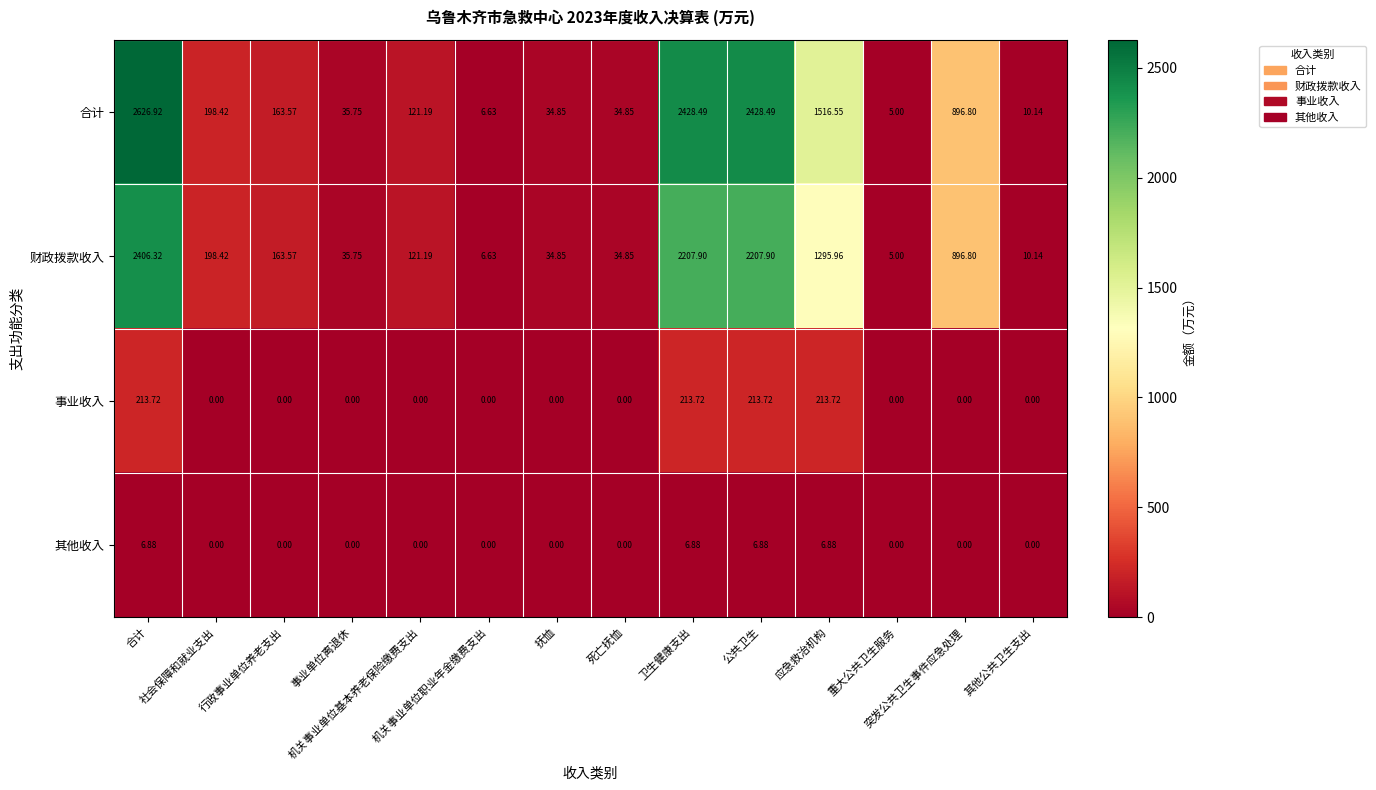

Reading right to left, what are all the values shown in this chart?

合计: 其他公共卫生支出=10.1	突发公共卫生事件应急处理=896.8	重大公共卫生服务=5.0	应急救治机构=1516.5	公共卫生=2428.5	卫生健康支出=2428.5	死亡抚恤=34.9	抚恤=34.9	机关事业单位职业年金缴费支出=6.6	机关事业单位基本养老保险缴费支出=121.2	事业单位离退休=35.8	行政事业单位养老支出=163.6	社会保障和就业支出=198.4	合计=2626.9
财政拨款收入: 其他公共卫生支出=10.1	突发公共卫生事件应急处理=896.8	重大公共卫生服务=5.0	应急救治机构=1296.0	公共卫生=2207.9	卫生健康支出=2207.9	死亡抚恤=34.9	抚恤=34.9	机关事业单位职业年金缴费支出=6.6	机关事业单位基本养老保险缴费支出=121.2	事业单位离退休=35.8	行政事业单位养老支出=163.6	社会保障和就业支出=198.4	合计=2406.3
事业收入: 其他公共卫生支出=0.0	突发公共卫生事件应急处理=0.0	重大公共卫生服务=0.0	应急救治机构=213.7	公共卫生=213.7	卫生健康支出=213.7	死亡抚恤=0.0	抚恤=0.0	机关事业单位职业年金缴费支出=0.0	机关事业单位基本养老保险缴费支出=0.0	事业单位离退休=0.0	行政事业单位养老支出=0.0	社会保障和就业支出=0.0	合计=213.7
其他收入: 其他公共卫生支出=0.0	突发公共卫生事件应急处理=0.0	重大公共卫生服务=0.0	应急救治机构=6.9	公共卫生=6.9	卫生健康支出=6.9	死亡抚恤=0.0	抚恤=0.0	机关事业单位职业年金缴费支出=0.0	机关事业单位基本养老保险缴费支出=0.0	事业单位离退休=0.0	行政事业单位养老支出=0.0	社会保障和就业支出=0.0	合计=6.9